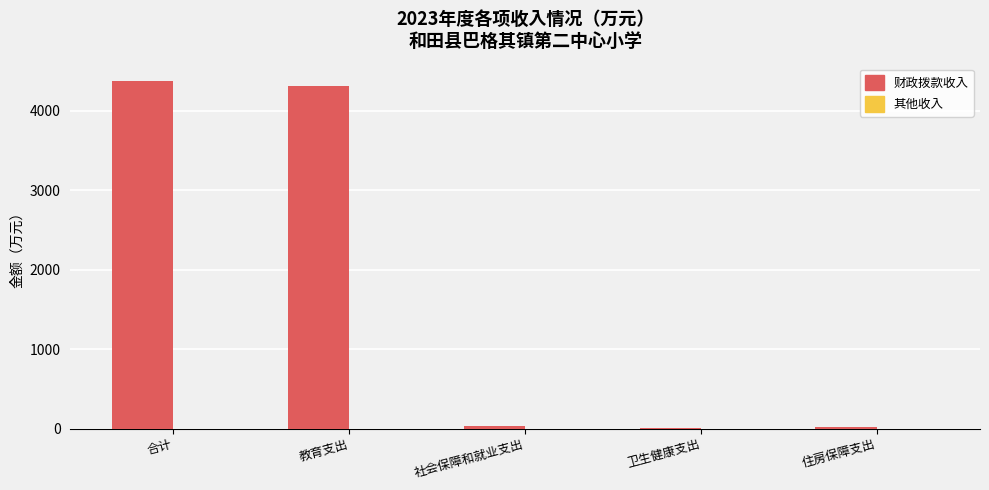

Which series changed the most between 教育支出 and 社会保障和就业支出?

财政拨款收入